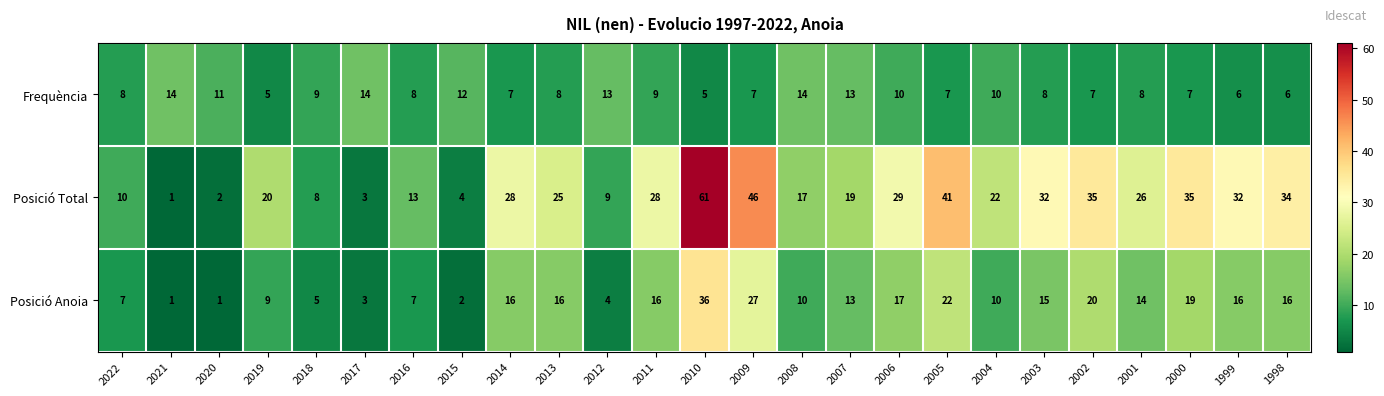

At which category does the chart reach its peak across all series?

2010